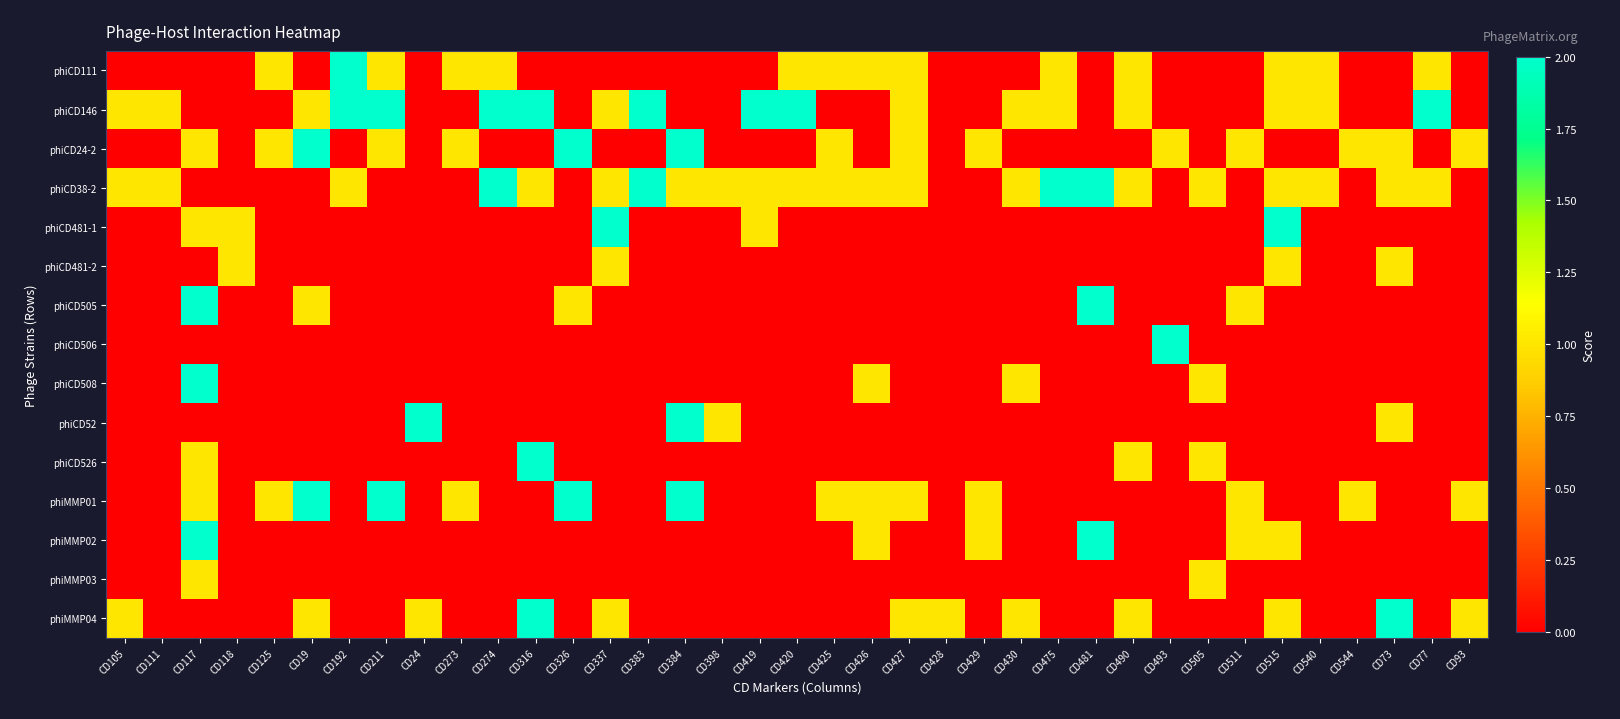

Reading left to right, list all the values displayed in this chart.

phiCD111: CD105=0	CD111=0	CD117=0	CD118=0	CD125=1	CD19=0	CD192=2	CD211=1	CD24=0	CD273=1	CD274=1	CD316=0	CD326=0	CD337=0	CD383=0	CD384=0	CD398=0	CD419=0	CD420=1	CD425=1	CD426=1	CD427=1	CD428=0	CD429=0	CD430=0	CD475=1	CD481=0	CD490=1	CD493=0	CD505=0	CD511=0	CD515=1	CD540=1	CD544=0	CD73=0	CD77=1	CD93=0
phiCD146: CD105=1	CD111=1	CD117=0	CD118=0	CD125=0	CD19=1	CD192=2	CD211=2	CD24=0	CD273=0	CD274=2	CD316=2	CD326=0	CD337=1	CD383=2	CD384=0	CD398=0	CD419=2	CD420=2	CD425=0	CD426=0	CD427=1	CD428=0	CD429=0	CD430=1	CD475=1	CD481=0	CD490=1	CD493=0	CD505=0	CD511=0	CD515=1	CD540=1	CD544=0	CD73=0	CD77=2	CD93=0
phiCD24-2: CD105=0	CD111=0	CD117=1	CD118=0	CD125=1	CD19=2	CD192=0	CD211=1	CD24=0	CD273=1	CD274=0	CD316=0	CD326=2	CD337=0	CD383=0	CD384=2	CD398=0	CD419=0	CD420=0	CD425=1	CD426=0	CD427=1	CD428=0	CD429=1	CD430=0	CD475=0	CD481=0	CD490=0	CD493=1	CD505=0	CD511=1	CD515=0	CD540=0	CD544=1	CD73=1	CD77=0	CD93=1
phiCD38-2: CD105=1	CD111=1	CD117=0	CD118=0	CD125=0	CD19=0	CD192=1	CD211=0	CD24=0	CD273=0	CD274=2	CD316=1	CD326=0	CD337=1	CD383=2	CD384=1	CD398=1	CD419=1	CD420=1	CD425=1	CD426=1	CD427=1	CD428=0	CD429=0	CD430=1	CD475=2	CD481=2	CD490=1	CD493=0	CD505=1	CD511=0	CD515=1	CD540=1	CD544=0	CD73=1	CD77=1	CD93=0
phiCD481-1: CD105=0	CD111=0	CD117=1	CD118=1	CD125=0	CD19=0	CD192=0	CD211=0	CD24=0	CD273=0	CD274=0	CD316=0	CD326=0	CD337=2	CD383=0	CD384=0	CD398=0	CD419=1	CD420=0	CD425=0	CD426=0	CD427=0	CD428=0	CD429=0	CD430=0	CD475=0	CD481=0	CD490=0	CD493=0	CD505=0	CD511=0	CD515=2	CD540=0	CD544=0	CD73=0	CD77=0	CD93=0
phiCD481-2: CD105=0	CD111=0	CD117=0	CD118=1	CD125=0	CD19=0	CD192=0	CD211=0	CD24=0	CD273=0	CD274=0	CD316=0	CD326=0	CD337=1	CD383=0	CD384=0	CD398=0	CD419=0	CD420=0	CD425=0	CD426=0	CD427=0	CD428=0	CD429=0	CD430=0	CD475=0	CD481=0	CD490=0	CD493=0	CD505=0	CD511=0	CD515=1	CD540=0	CD544=0	CD73=1	CD77=0	CD93=0
phiCD505: CD105=0	CD111=0	CD117=2	CD118=0	CD125=0	CD19=1	CD192=0	CD211=0	CD24=0	CD273=0	CD274=0	CD316=0	CD326=1	CD337=0	CD383=0	CD384=0	CD398=0	CD419=0	CD420=0	CD425=0	CD426=0	CD427=0	CD428=0	CD429=0	CD430=0	CD475=0	CD481=2	CD490=0	CD493=0	CD505=0	CD511=1	CD515=0	CD540=0	CD544=0	CD73=0	CD77=0	CD93=0
phiCD506: CD105=0	CD111=0	CD117=0	CD118=0	CD125=0	CD19=0	CD192=0	CD211=0	CD24=0	CD273=0	CD274=0	CD316=0	CD326=0	CD337=0	CD383=0	CD384=0	CD398=0	CD419=0	CD420=0	CD425=0	CD426=0	CD427=0	CD428=0	CD429=0	CD430=0	CD475=0	CD481=0	CD490=0	CD493=2	CD505=0	CD511=0	CD515=0	CD540=0	CD544=0	CD73=0	CD77=0	CD93=0
phiCD508: CD105=0	CD111=0	CD117=2	CD118=0	CD125=0	CD19=0	CD192=0	CD211=0	CD24=0	CD273=0	CD274=0	CD316=0	CD326=0	CD337=0	CD383=0	CD384=0	CD398=0	CD419=0	CD420=0	CD425=0	CD426=1	CD427=0	CD428=0	CD429=0	CD430=1	CD475=0	CD481=0	CD490=0	CD493=0	CD505=1	CD511=0	CD515=0	CD540=0	CD544=0	CD73=0	CD77=0	CD93=0
phiCD52: CD105=0	CD111=0	CD117=0	CD118=0	CD125=0	CD19=0	CD192=0	CD211=0	CD24=2	CD273=0	CD274=0	CD316=0	CD326=0	CD337=0	CD383=0	CD384=2	CD398=1	CD419=0	CD420=0	CD425=0	CD426=0	CD427=0	CD428=0	CD429=0	CD430=0	CD475=0	CD481=0	CD490=0	CD493=0	CD505=0	CD511=0	CD515=0	CD540=0	CD544=0	CD73=1	CD77=0	CD93=0
phiCD526: CD105=0	CD111=0	CD117=1	CD118=0	CD125=0	CD19=0	CD192=0	CD211=0	CD24=0	CD273=0	CD274=0	CD316=2	CD326=0	CD337=0	CD383=0	CD384=0	CD398=0	CD419=0	CD420=0	CD425=0	CD426=0	CD427=0	CD428=0	CD429=0	CD430=0	CD475=0	CD481=0	CD490=1	CD493=0	CD505=1	CD511=0	CD515=0	CD540=0	CD544=0	CD73=0	CD77=0	CD93=0
phiMMP01: CD105=0	CD111=0	CD117=1	CD118=0	CD125=1	CD19=2	CD192=0	CD211=2	CD24=0	CD273=1	CD274=0	CD316=0	CD326=2	CD337=0	CD383=0	CD384=2	CD398=0	CD419=0	CD420=0	CD425=1	CD426=1	CD427=1	CD428=0	CD429=1	CD430=0	CD475=0	CD481=0	CD490=0	CD493=0	CD505=0	CD511=1	CD515=0	CD540=0	CD544=1	CD73=0	CD77=0	CD93=1
phiMMP02: CD105=0	CD111=0	CD117=2	CD118=0	CD125=0	CD19=0	CD192=0	CD211=0	CD24=0	CD273=0	CD274=0	CD316=0	CD326=0	CD337=0	CD383=0	CD384=0	CD398=0	CD419=0	CD420=0	CD425=0	CD426=1	CD427=0	CD428=0	CD429=1	CD430=0	CD475=0	CD481=2	CD490=0	CD493=0	CD505=0	CD511=1	CD515=1	CD540=0	CD544=0	CD73=0	CD77=0	CD93=0
phiMMP03: CD105=0	CD111=0	CD117=1	CD118=0	CD125=0	CD19=0	CD192=0	CD211=0	CD24=0	CD273=0	CD274=0	CD316=0	CD326=0	CD337=0	CD383=0	CD384=0	CD398=0	CD419=0	CD420=0	CD425=0	CD426=0	CD427=0	CD428=0	CD429=0	CD430=0	CD475=0	CD481=0	CD490=0	CD493=0	CD505=1	CD511=0	CD515=0	CD540=0	CD544=0	CD73=0	CD77=0	CD93=0
phiMMP04: CD105=1	CD111=0	CD117=0	CD118=0	CD125=0	CD19=1	CD192=0	CD211=0	CD24=1	CD273=0	CD274=0	CD316=2	CD326=0	CD337=1	CD383=0	CD384=0	CD398=0	CD419=0	CD420=0	CD425=0	CD426=0	CD427=1	CD428=1	CD429=0	CD430=1	CD475=0	CD481=0	CD490=1	CD493=0	CD505=0	CD511=0	CD515=1	CD540=0	CD544=0	CD73=2	CD77=0	CD93=1